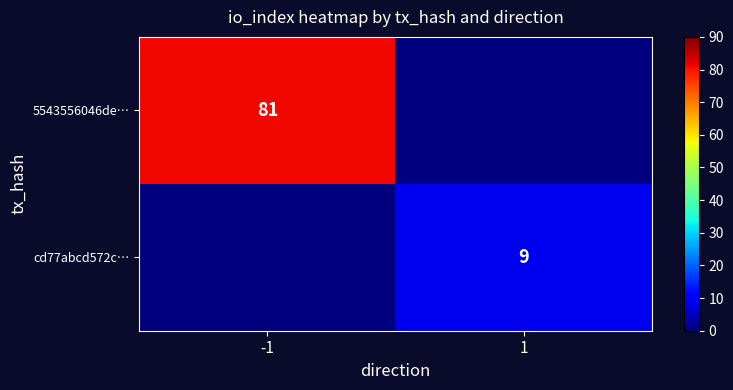

The cd77abcd572c… series shows 15 at 1. True or false?

False